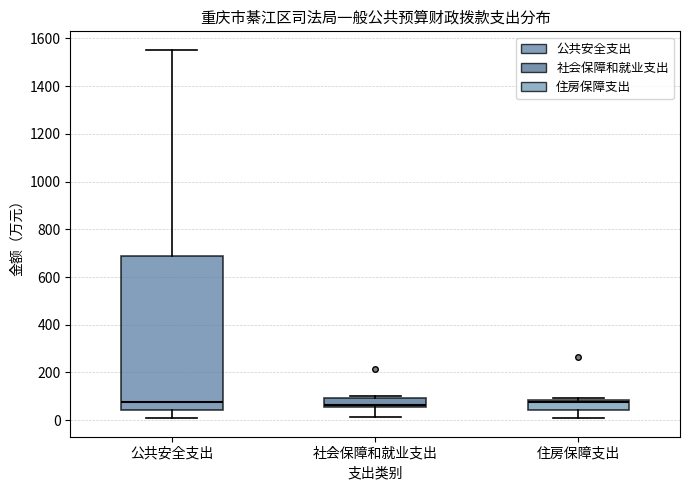

Reading left to right, transcribe this box plot: for each box, give where its median line is, the range the box spans, and where its two whiskers end, as read against the y-axis. The values are not printed on the chart, so give them approximately, as read against the axis.

公共安全支出: median 80, box 40 to 680, whiskers 0 to 1560
社会保障和就业支出: median 60 (just above the box's lower edge), box 60 to 100, whiskers 20 to 100 (just above the box's upper edge)
住房保障支出: median 80 (just below the box's upper edge), box 40 to 80, whiskers 0 to 100